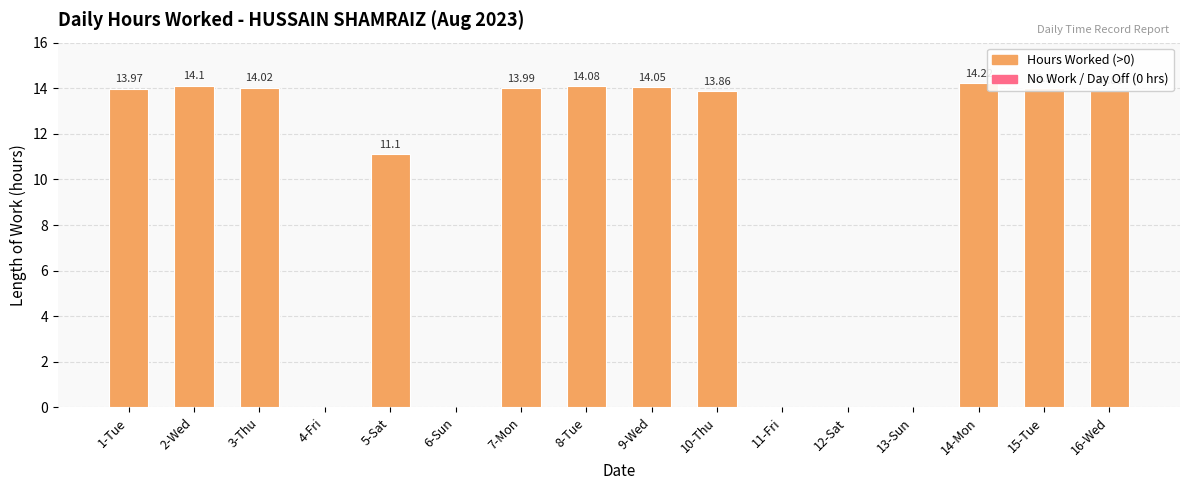

Which has a higher value, 14-Mon or 3-Thu?

14-Mon